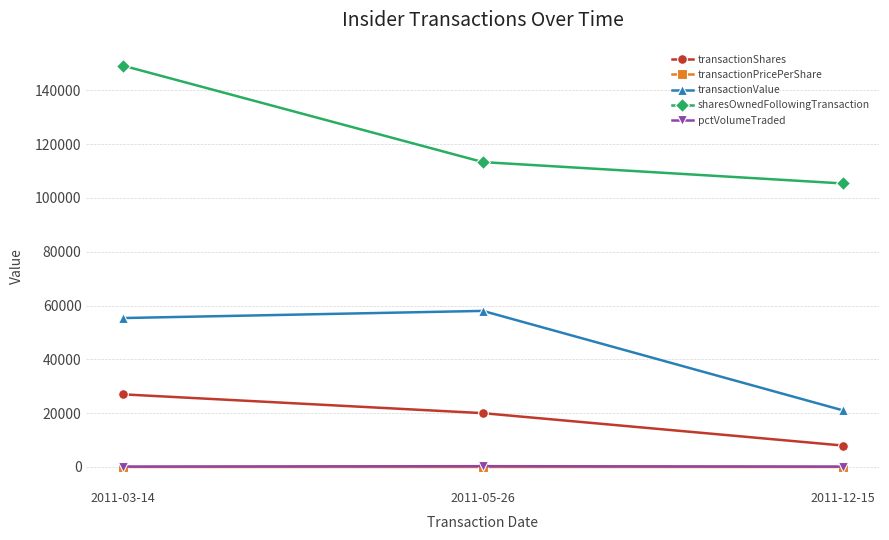

The value of sharesOwnedFollowingTransaction at 2011-12-15 is 187069.4. True or false?

False